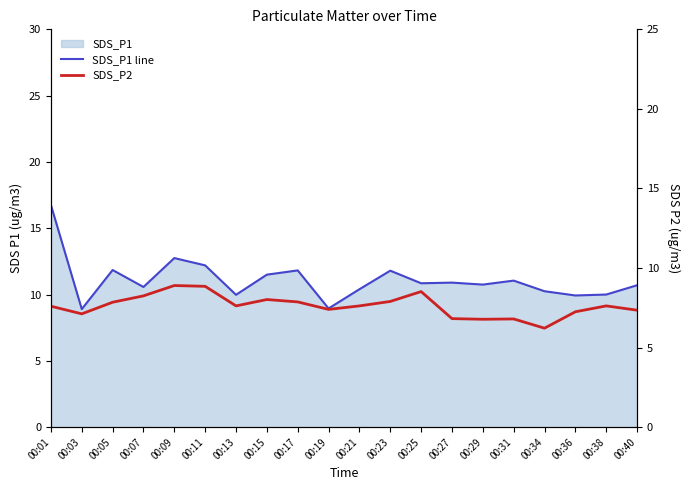

Is the value of SDS_P2 at 00:21 greater than the value of SDS_P1 line at 00:17?

No